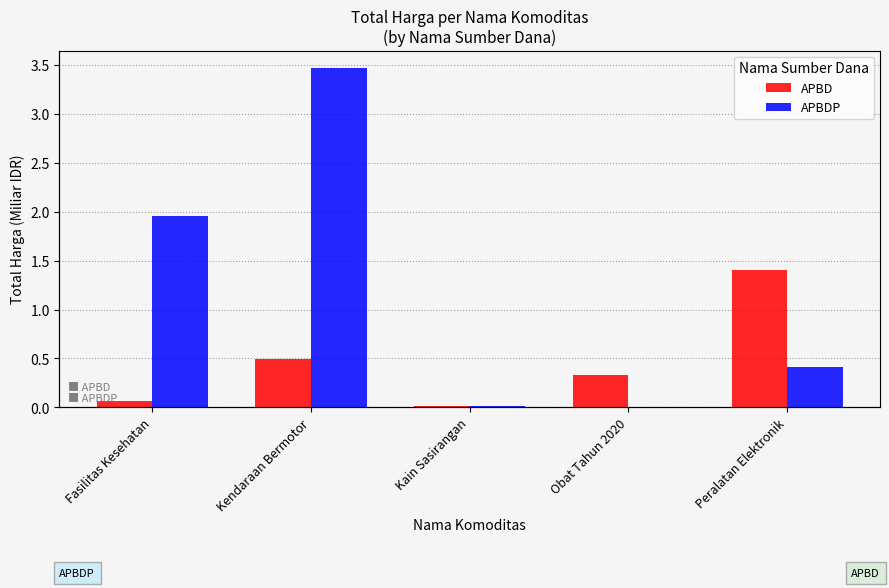

At which category is the sum across all series the highest?

Kendaraan Bermotor